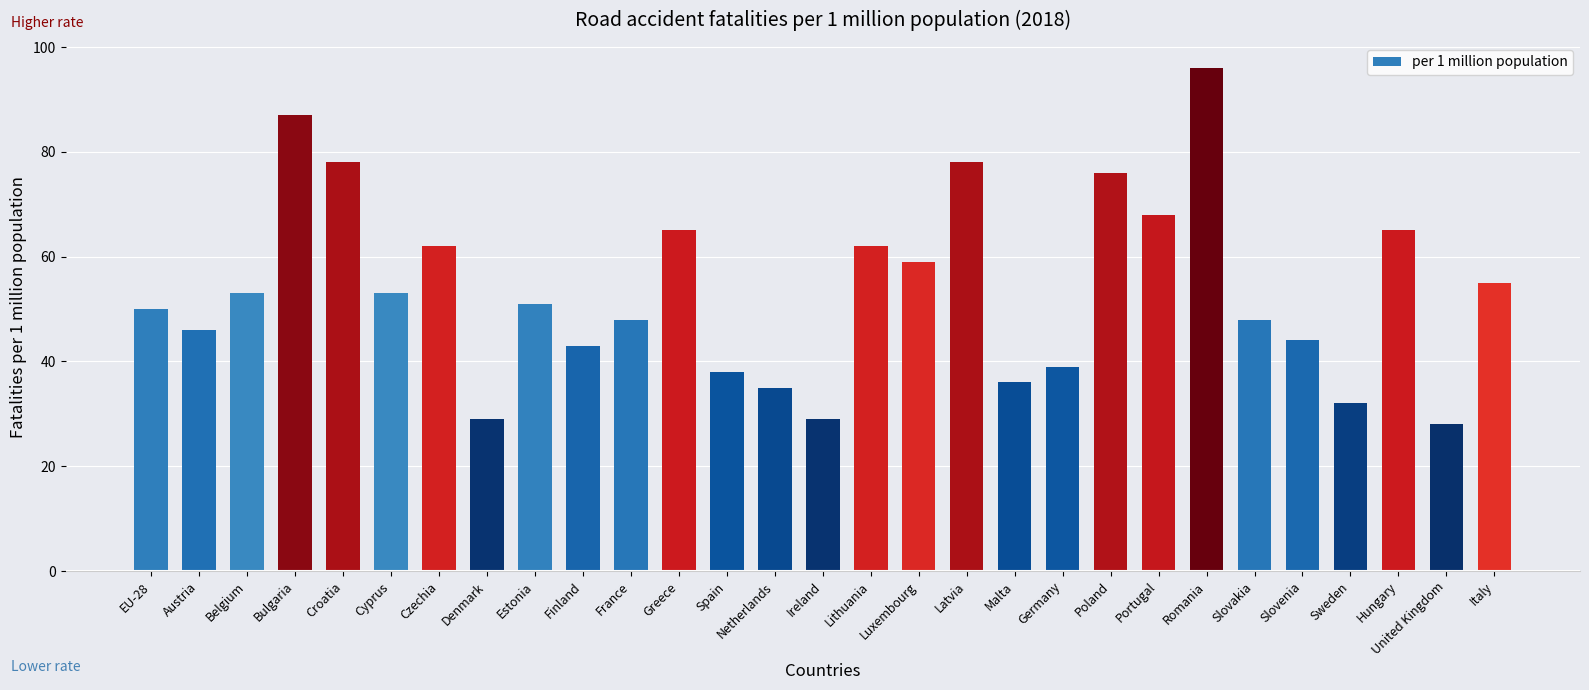

Between United Kingdom and Denmark, which is larger?

Denmark